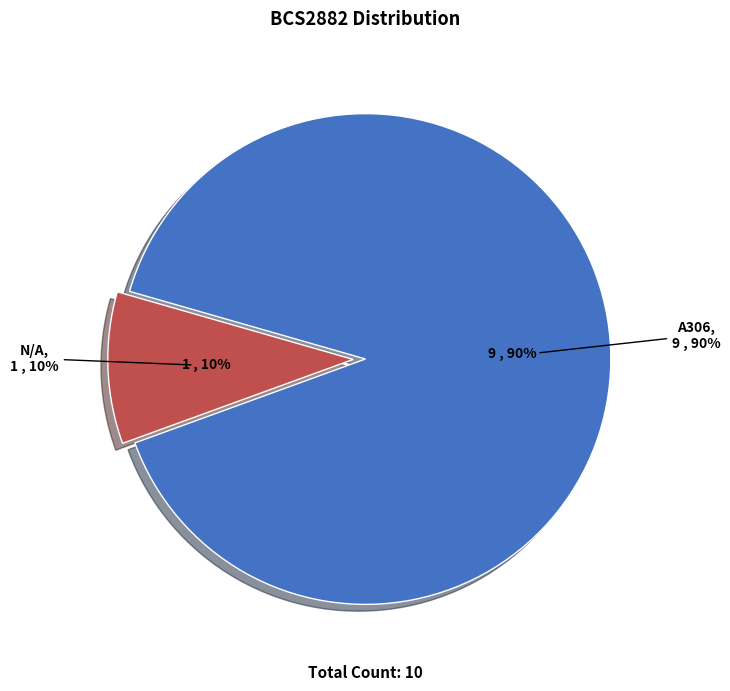

What portion of the pie excludes A306?

10.0%